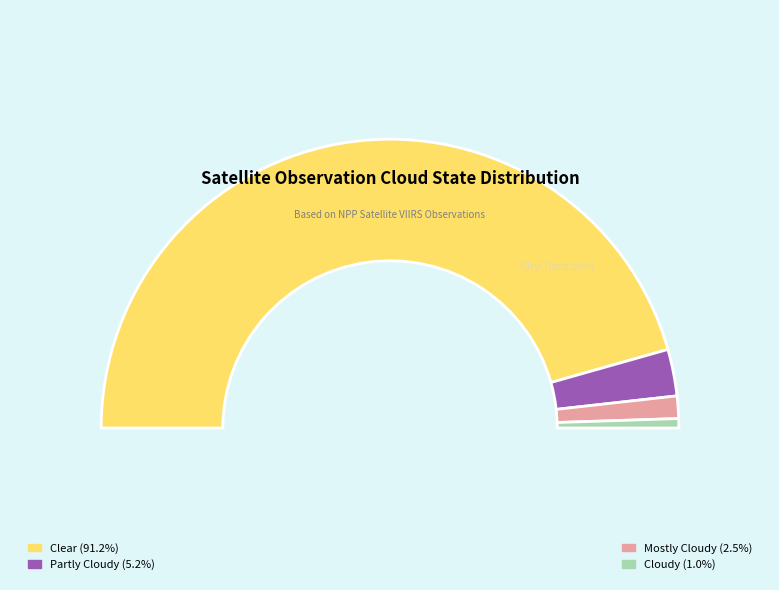

Combined, do 3670176 and 196611 account for over 50%?

Yes